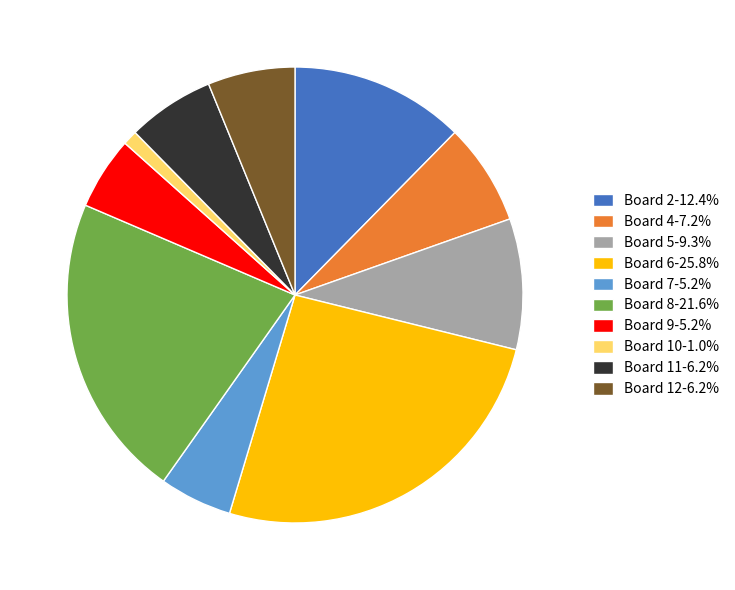

Is Board 6 the majority of the pie?

No